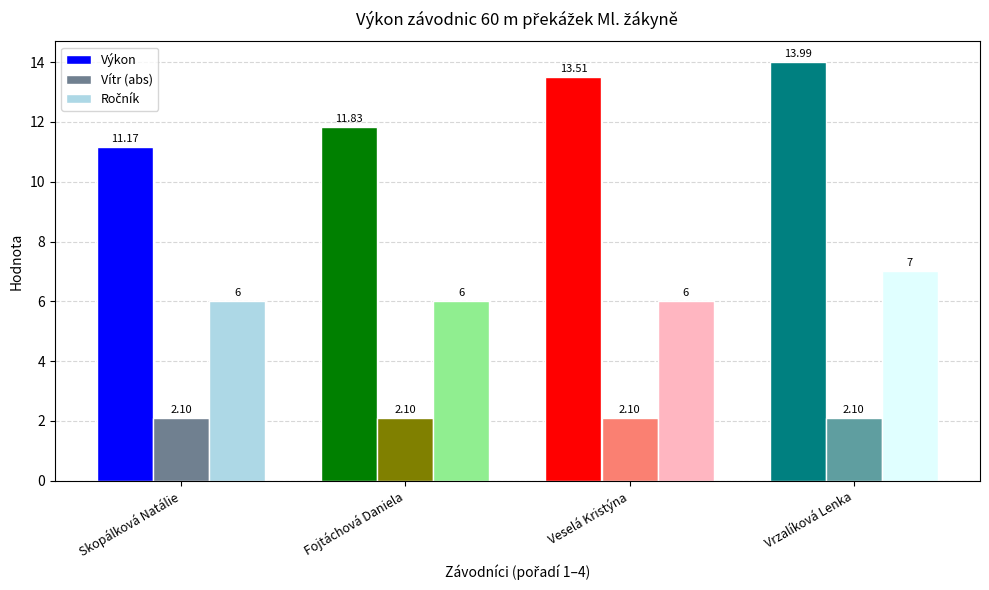

Which series has the largest total across all categories?

Výkon